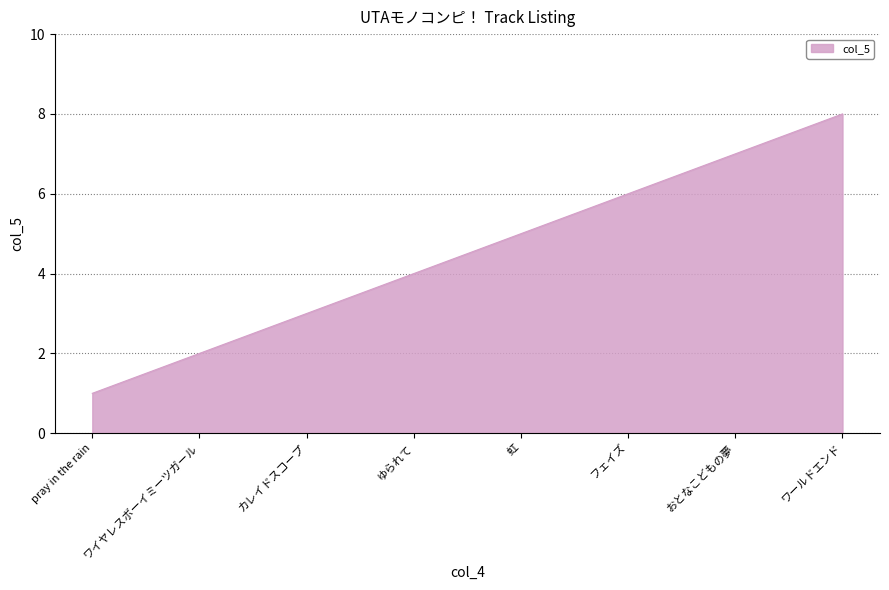

Reading left to right, list all the values displayed in this chart.

1	2	3	4	5	6	7	8